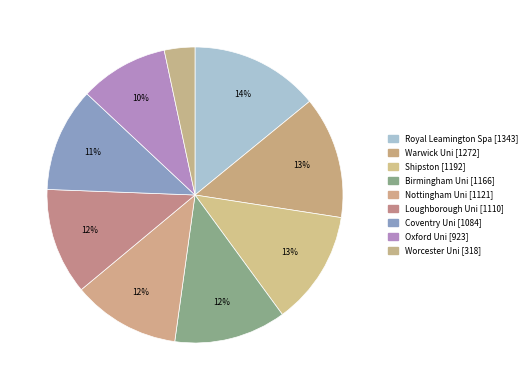

Is there any slice that represents more than half of the pie?

No